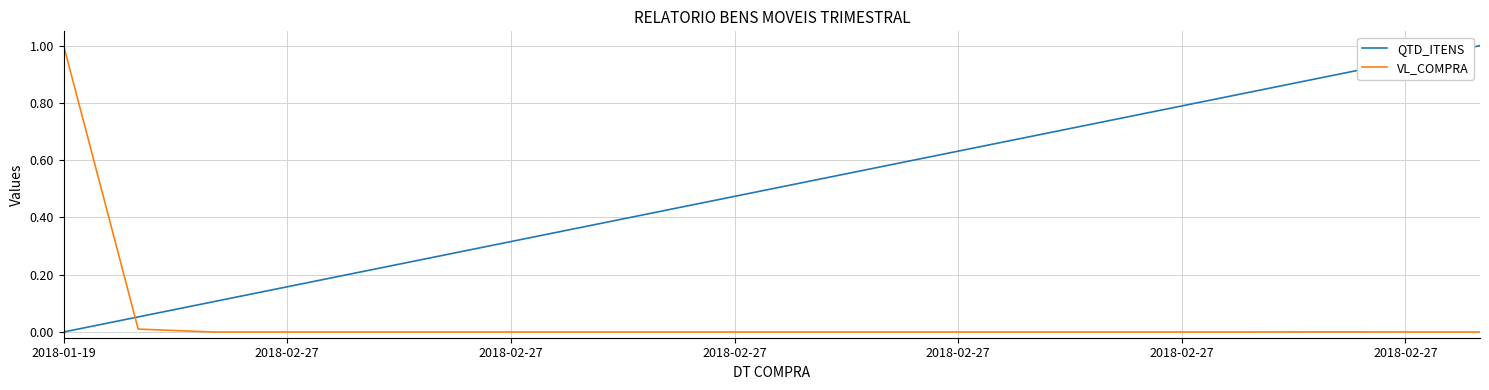

Which series has the largest total across all categories?

QTD_ITENS